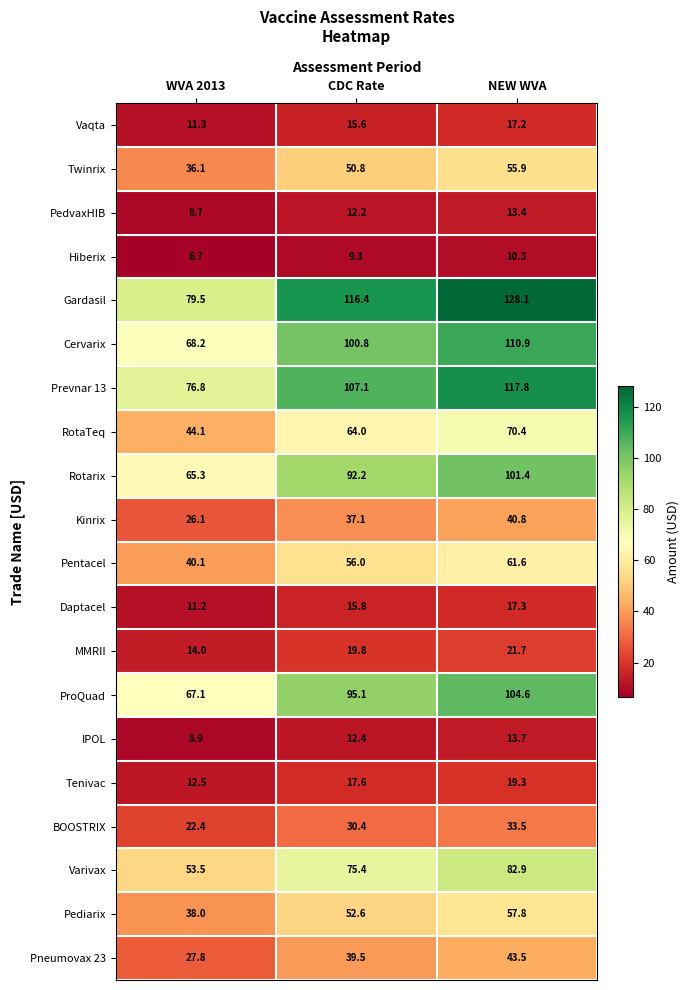

Rank the series at WVA 2013 from highest to lowest value.

Gardasil, Prevnar 13, Cervarix, ProQuad, Rotarix, Varivax, RotaTeq, Pentacel, Pediarix, Twinrix, Pneumovax 23, Kinrix, BOOSTRIX, MMRII, Tenivac, Vaqta, Daptacel, IPOL, PedvaxHIB, Hiberix